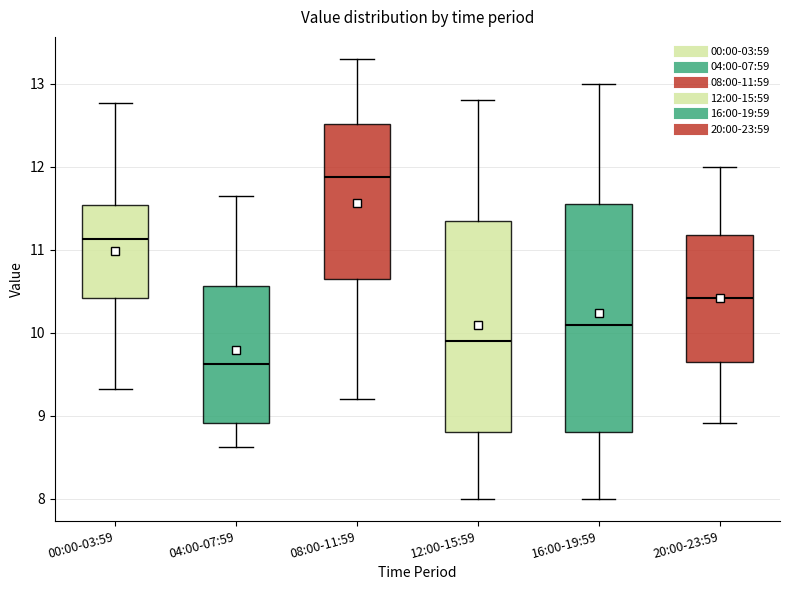

Reading left to right, read every box against the y-axis: the position of its median line, the range the box covers, and the ends of its whiskers. The values are not printed on the chart, so give them approximately, as read against the axis.

00:00-03:59: median 11.1, box 10.4 to 11.5, whiskers 9.3 to 12.8
04:00-07:59: median 9.6, box 8.9 to 10.6, whiskers 8.6 to 11.7
08:00-11:59: median 11.9, box 10.7 to 12.5, whiskers 9.2 to 13.3
12:00-15:59: median 9.9, box 8.8 to 11.4, whiskers 8.0 to 12.8
16:00-19:59: median 10.1, box 8.8 to 11.6, whiskers 8.0 to 13.0
20:00-23:59: median 10.4, box 9.6 to 11.2, whiskers 8.9 to 12.0